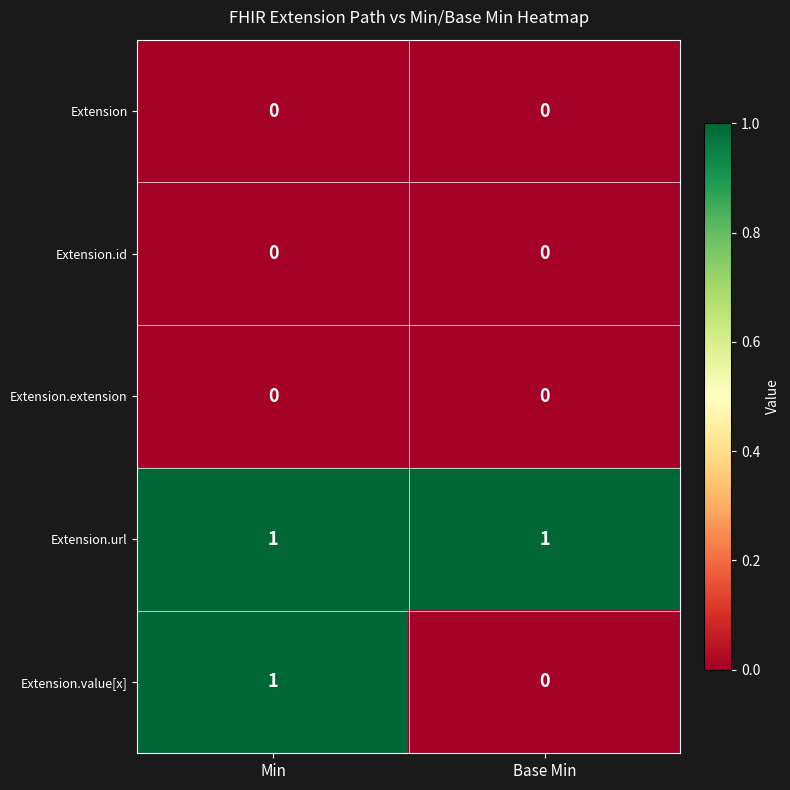

The value of Extension.url at Base Min is 0. True or false?

False